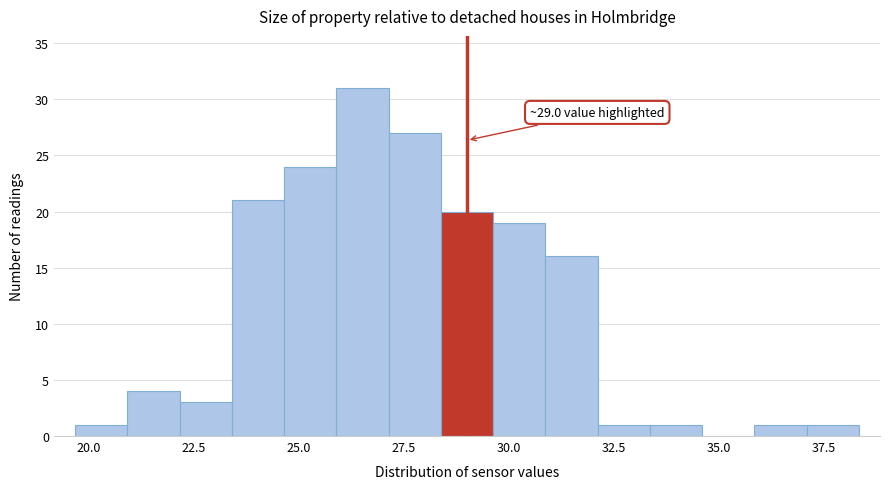

Around what value on the x-axis is the tallest bar? Give the approximate position of its centre, as read against the axis.

26.5